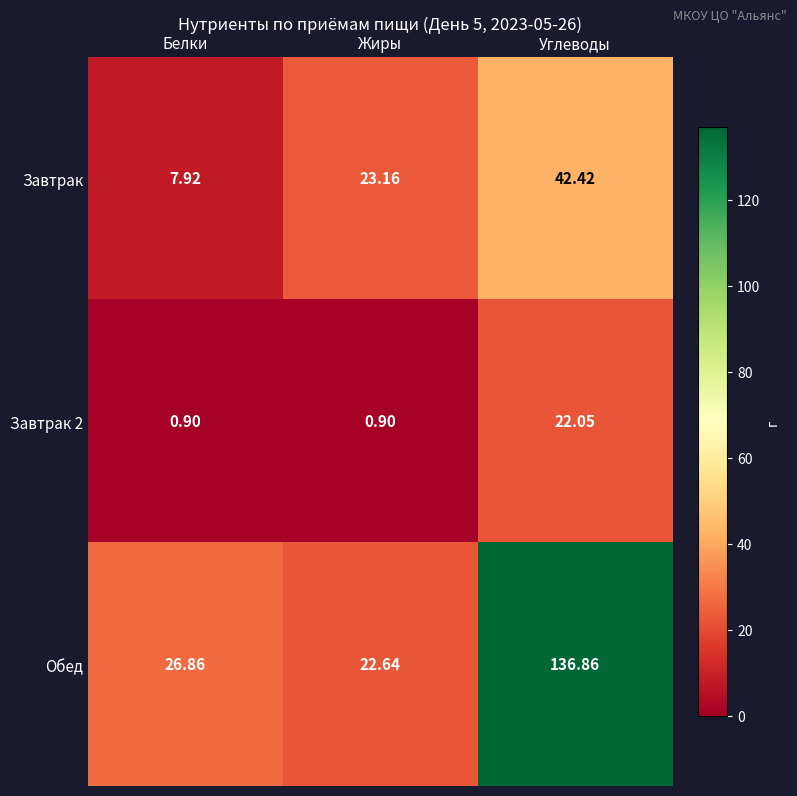

At which category does the chart reach its peak across all series?

Углеводы